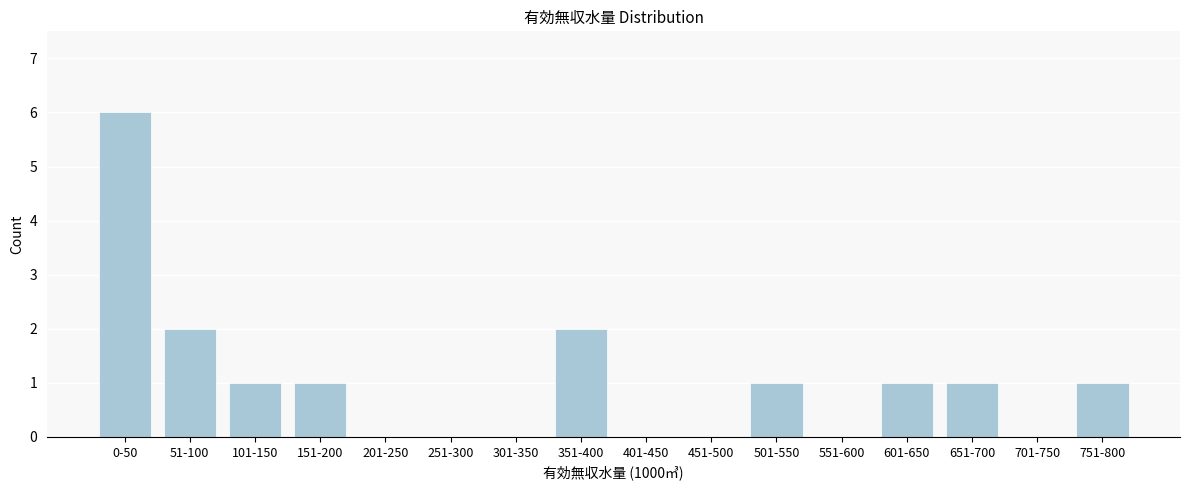

Reading left to right, what are all the values shown in this chart?

0-50=6	51-100=2	101-150=1	151-200=1	201-250=0	251-300=0	301-350=0	351-400=2	401-450=0	451-500=0	501-550=1	551-600=0	601-650=1	651-700=1	701-750=0	751-800=1